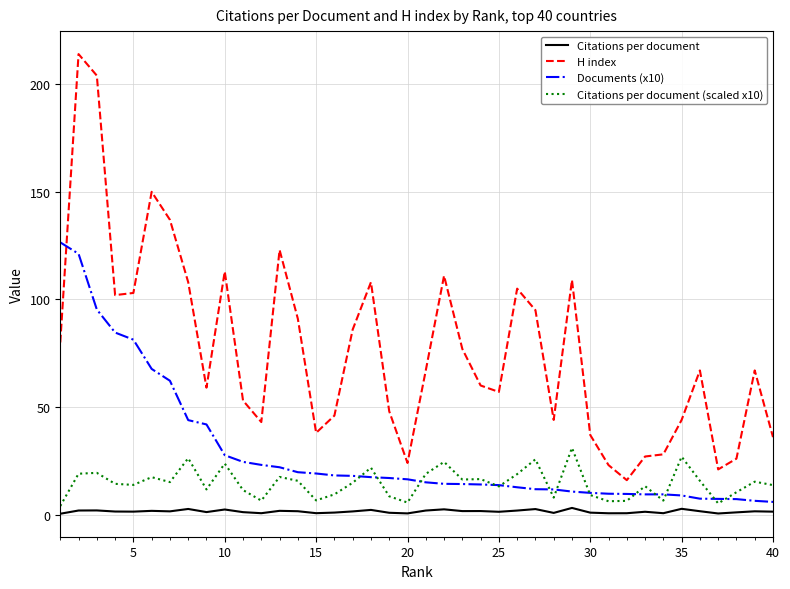

What is the lowest value of the H index series?

16.0